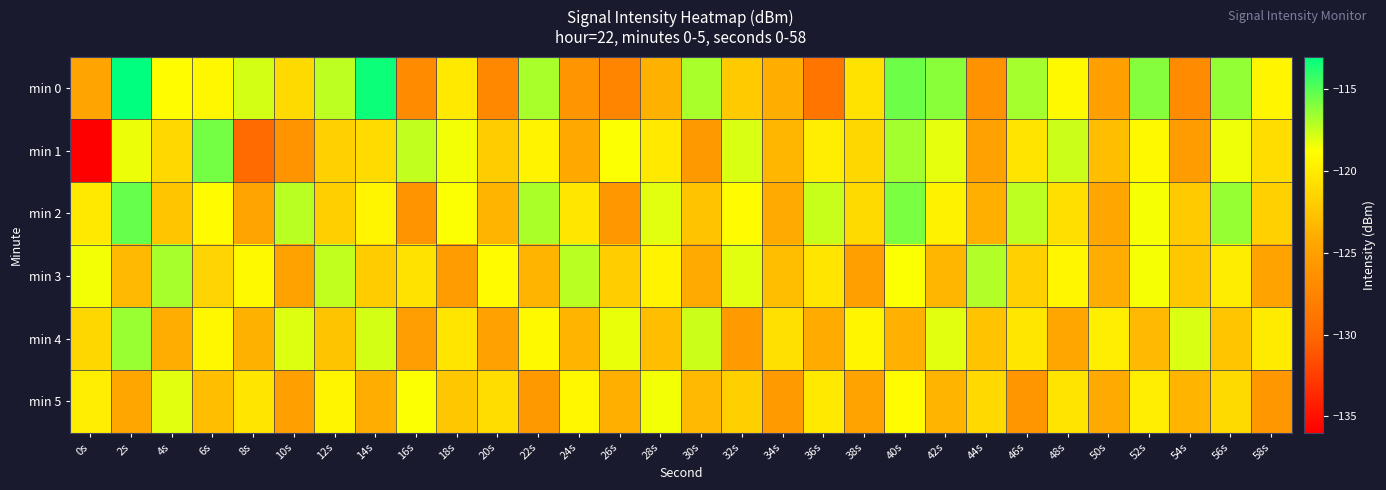

Reading left to right, list all the values displayed in this chart.

min 0: 0s=-124.7	2s=-113.0	4s=-118.8	6s=-119.3	8s=-117.8	10s=-121.1	12s=-117.3	14s=-113.3	16s=-126.8	18s=-120.2	20s=-127.2	22s=-116.8	24s=-126.0	26s=-127.4	28s=-123.7	30s=-116.8	32s=-122.1	34s=-123.9	36s=-128.9	38s=-120.6	40s=-115.5	42s=-116.1	44s=-126.2	46s=-116.8	48s=-119.2	50s=-125.1	52s=-116.0	54s=-126.8	56s=-116.3	58s=-119.4
min 1: 0s=-136.0	2s=-118.3	4s=-121.2	6s=-115.7	8s=-129.7	10s=-126.0	12s=-121.7	14s=-121.0	16s=-117.4	18s=-118.5	20s=-122.0	22s=-119.5	24s=-124.3	26s=-118.7	28s=-120.1	30s=-125.6	32s=-117.9	34s=-123.4	36s=-119.8	38s=-121.3	40s=-116.7	42s=-118.2	44s=-124.9	46s=-120.5	48s=-117.6	50s=-122.8	52s=-119.1	54s=-125.3	56s=-118.4	58s=-120.9
min 2: 0s=-120.1	2s=-115.3	4s=-122.4	6s=-118.9	8s=-124.6	10s=-117.2	12s=-121.8	14s=-119.4	16s=-126.1	18s=-118.7	20s=-123.5	22s=-116.9	24s=-120.3	26s=-125.7	28s=-118.1	30s=-122.6	32s=-119.0	34s=-124.2	36s=-117.5	38s=-121.1	40s=-115.8	42s=-119.6	44s=-123.9	46s=-117.3	48s=-120.8	50s=-124.5	52s=-118.6	54s=-122.1	56s=-116.4	58s=-121.7
min 3: 0s=-118.5	2s=-123.2	4s=-116.8	6s=-121.5	8s=-119.1	10s=-124.8	12s=-117.4	14s=-122.0	16s=-120.6	18s=-125.3	20s=-118.9	22s=-123.6	24s=-117.2	26s=-121.9	28s=-119.5	30s=-124.2	32s=-118.1	34s=-122.8	36s=-120.4	38s=-125.1	40s=-118.7	42s=-123.4	44s=-117.0	46s=-121.7	48s=-119.3	50s=-124.0	52s=-118.6	54s=-122.3	56s=-119.9	58s=-124.7
min 4: 0s=-121.3	2s=-116.5	4s=-124.0	6s=-119.2	8s=-123.7	10s=-118.0	12s=-122.5	14s=-117.8	16s=-125.2	18s=-120.4	20s=-124.9	22s=-119.1	24s=-123.6	26s=-118.3	28s=-122.8	30s=-117.6	32s=-125.4	34s=-120.7	36s=-124.1	38s=-119.4	40s=-123.8	42s=-118.1	44s=-122.6	46s=-120.3	48s=-124.5	50s=-119.8	52s=-123.2	54s=-117.9	56s=-122.4	58s=-120.0
min 5: 0s=-119.8	2s=-124.5	4s=-118.1	6s=-122.8	8s=-120.4	10s=-125.1	12s=-119.4	14s=-124.0	16s=-118.7	18s=-122.3	20s=-120.9	22s=-125.6	24s=-119.2	26s=-123.9	28s=-118.5	30s=-123.2	32s=-121.8	34s=-125.4	36s=-120.1	38s=-124.7	40s=-119.0	42s=-123.6	44s=-121.2	46s=-125.9	48s=-120.5	50s=-124.2	52s=-119.8	54s=-123.5	56s=-121.1	58s=-125.8